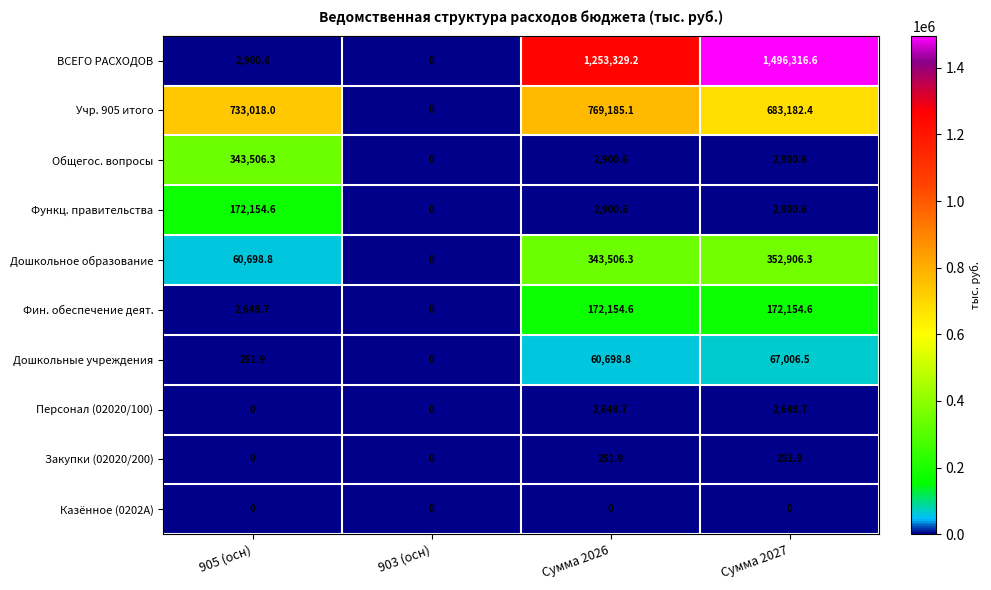

How many series are shown in this chart?

10